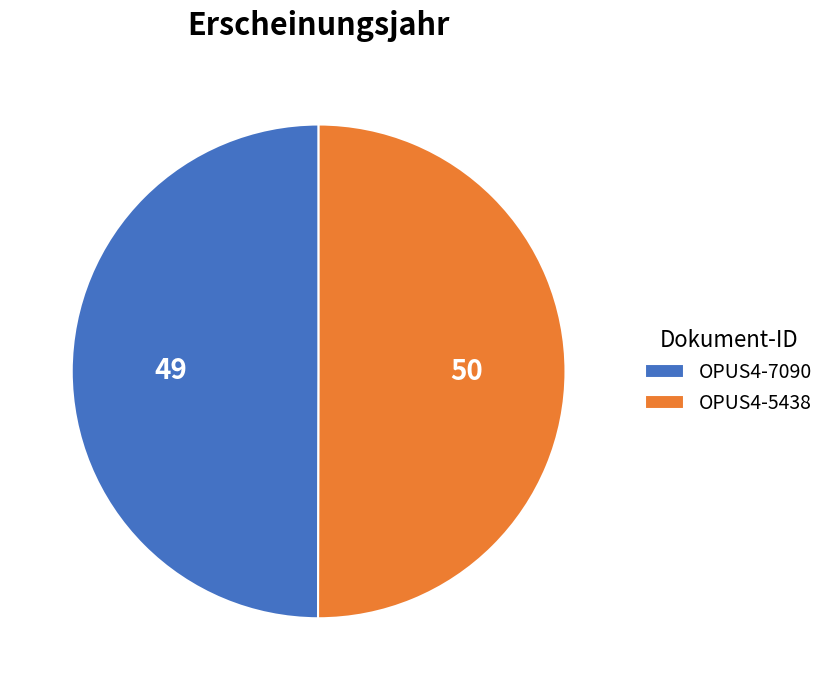

Approximately how many times larger is the value at OPUS4-5438 compared to OPUS4-7090?

1.0